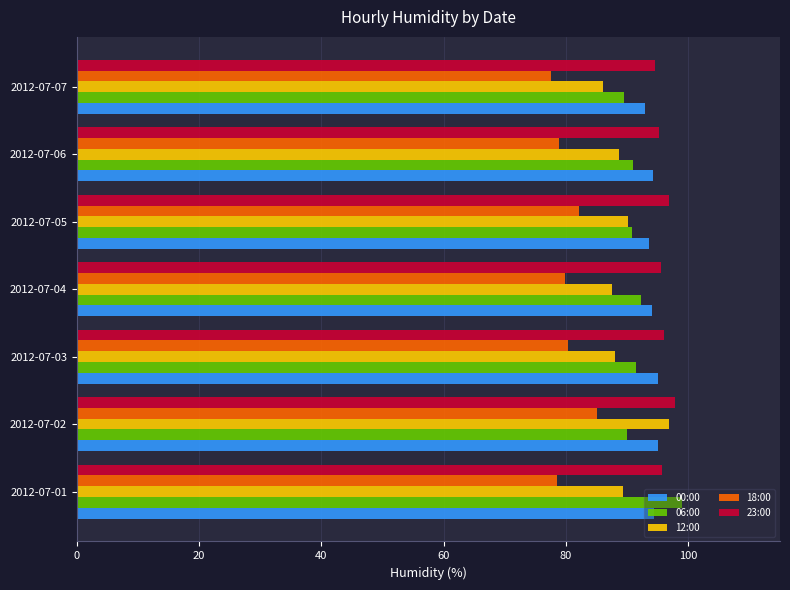

How many series are shown in this chart?

5